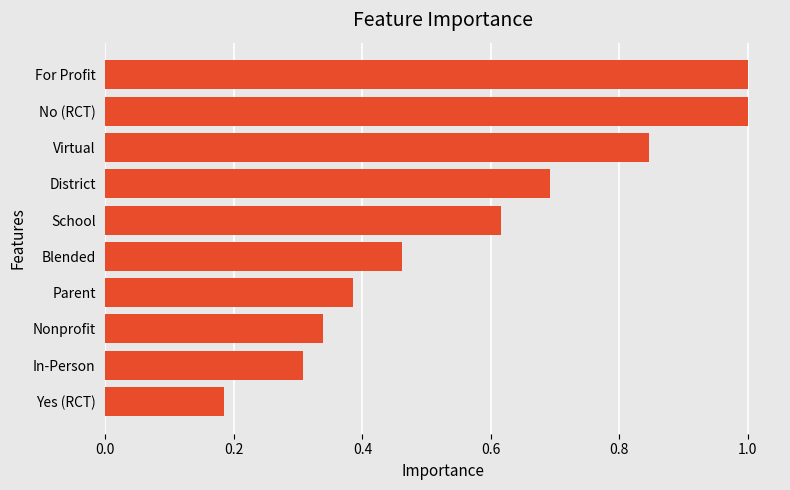

Count the values in the range 0 to 1.

10